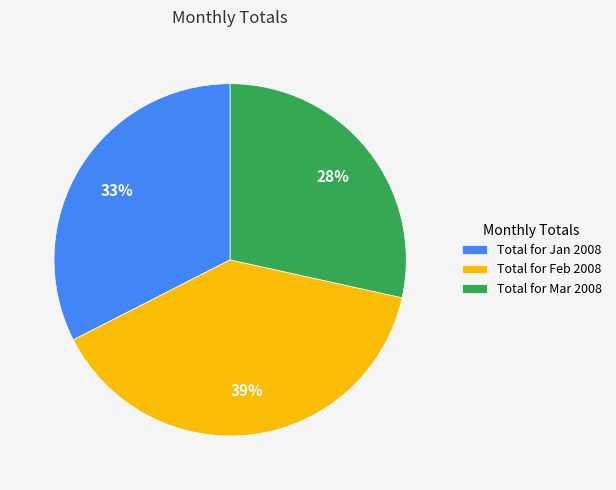

How many slices are in this pie chart?

3